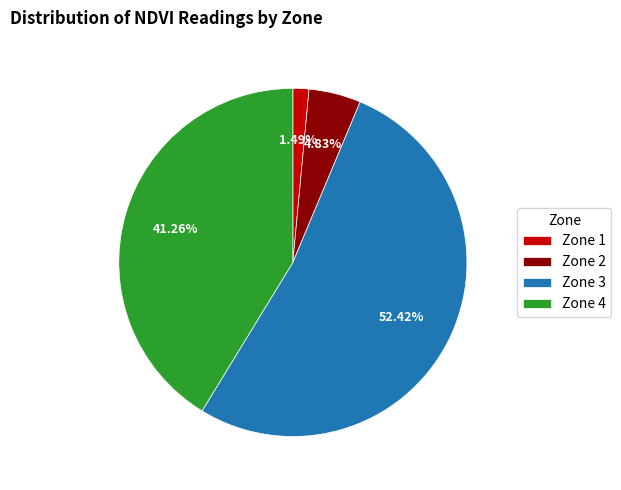

Which has a higher value, Zone 4 or Zone 3?

Zone 3